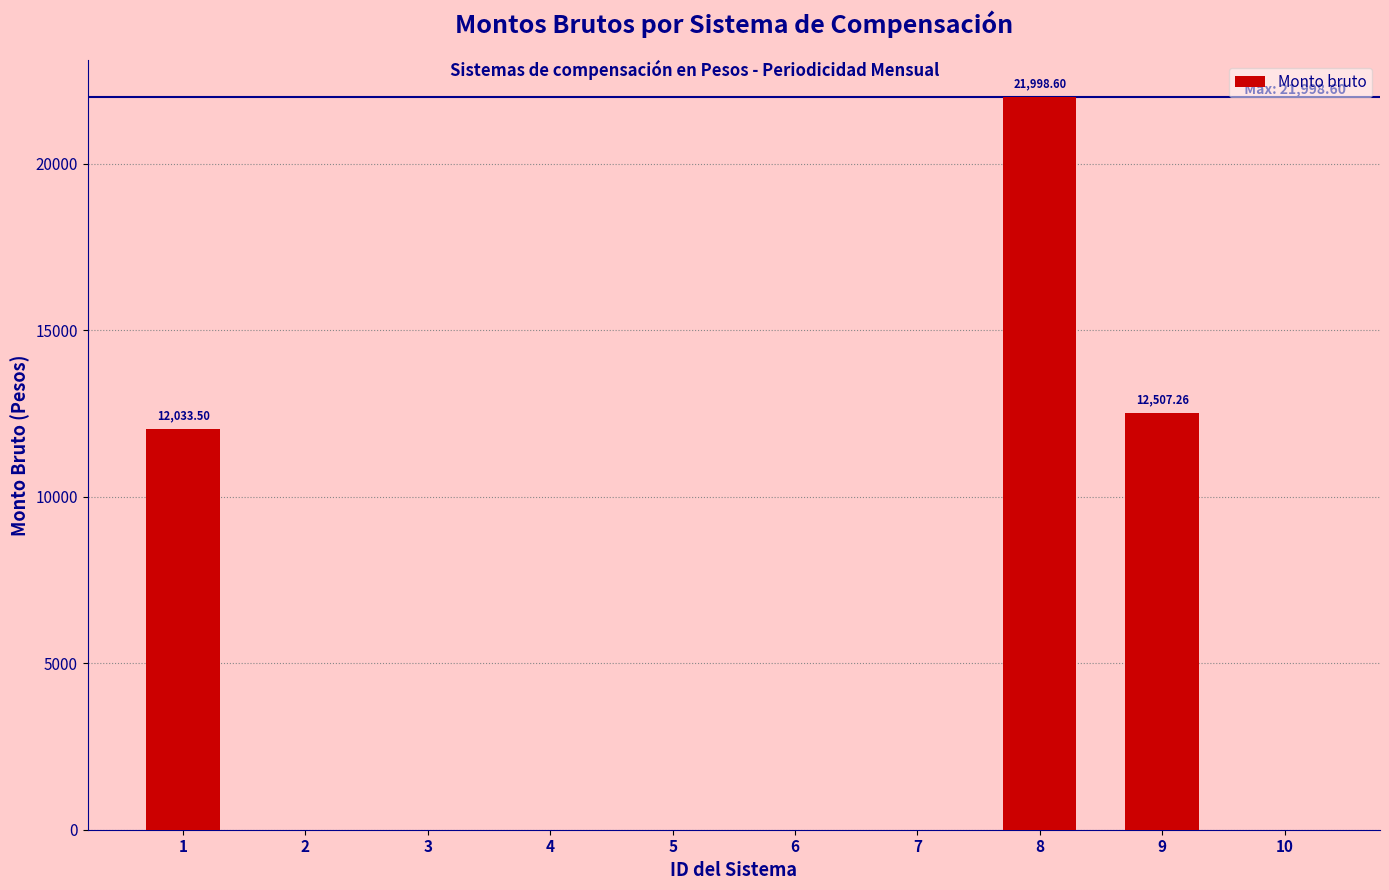

Reading left to right, transcribe all the data shown in this chart.

12033.5	0.0	0.0	0.0	0.0	0.0	0.0	21998.6	12507.3	0.0